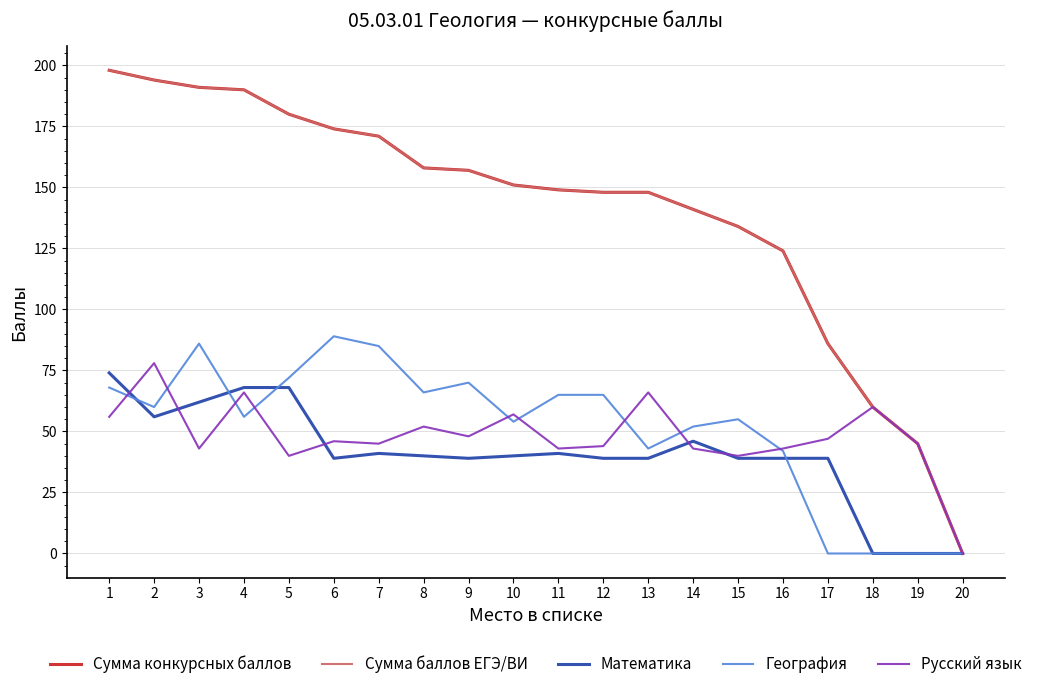

Does the chart have visible grid lines?

Yes